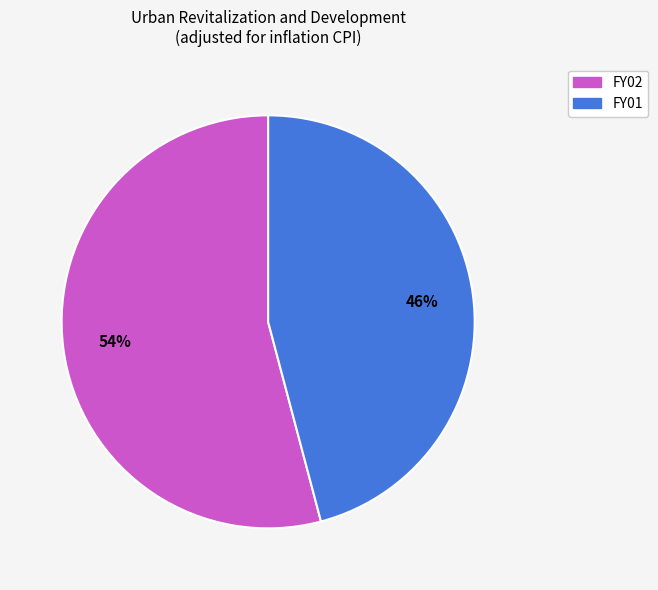

Which category accounts for the majority?

FY02